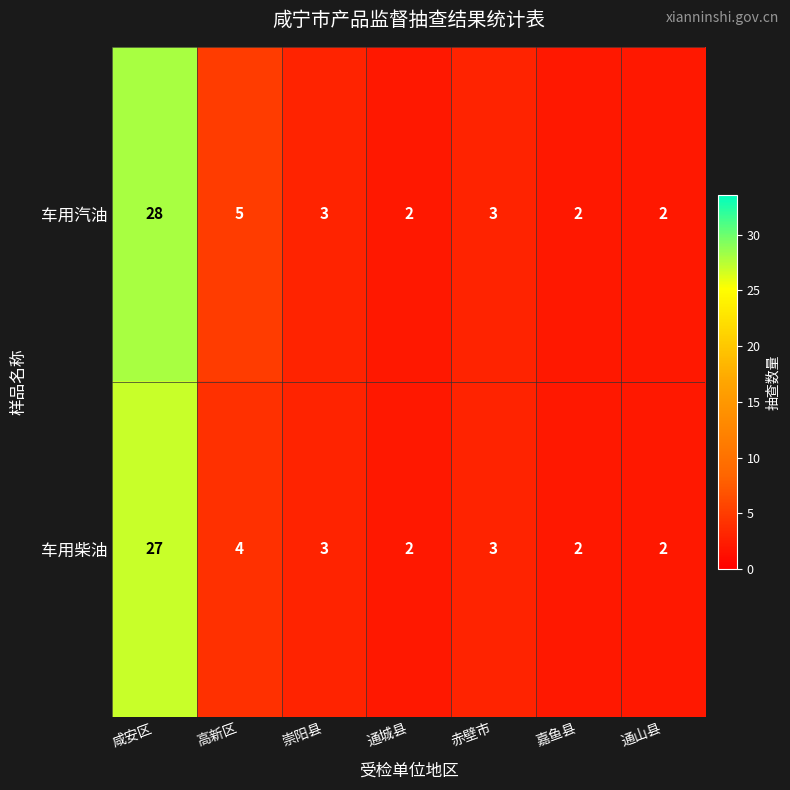

The value of 车用柴油 at 通山县 is 3. True or false?

False